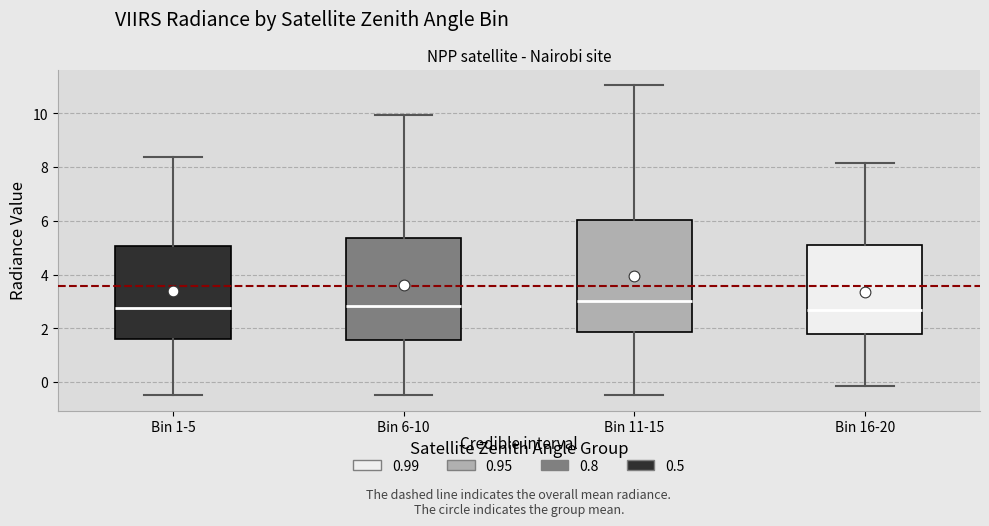

Reading left to right, read every box against the y-axis: the position of its median line, the range the box covers, and the ends of its whiskers. The values are not printed on the chart, so give them approximately, as read against the axis.

Bin 1-5: median 2.8, box 1.6 to 5.0, whiskers -0.4 to 8.4
Bin 6-10: median 2.8, box 1.6 to 5.4, whiskers -0.4 to 10.0
Bin 11-15: median 3.0, box 1.8 to 6.0, whiskers -0.4 to 11.0
Bin 16-20: median 2.6, box 1.8 to 5.2, whiskers -0.2 to 8.2